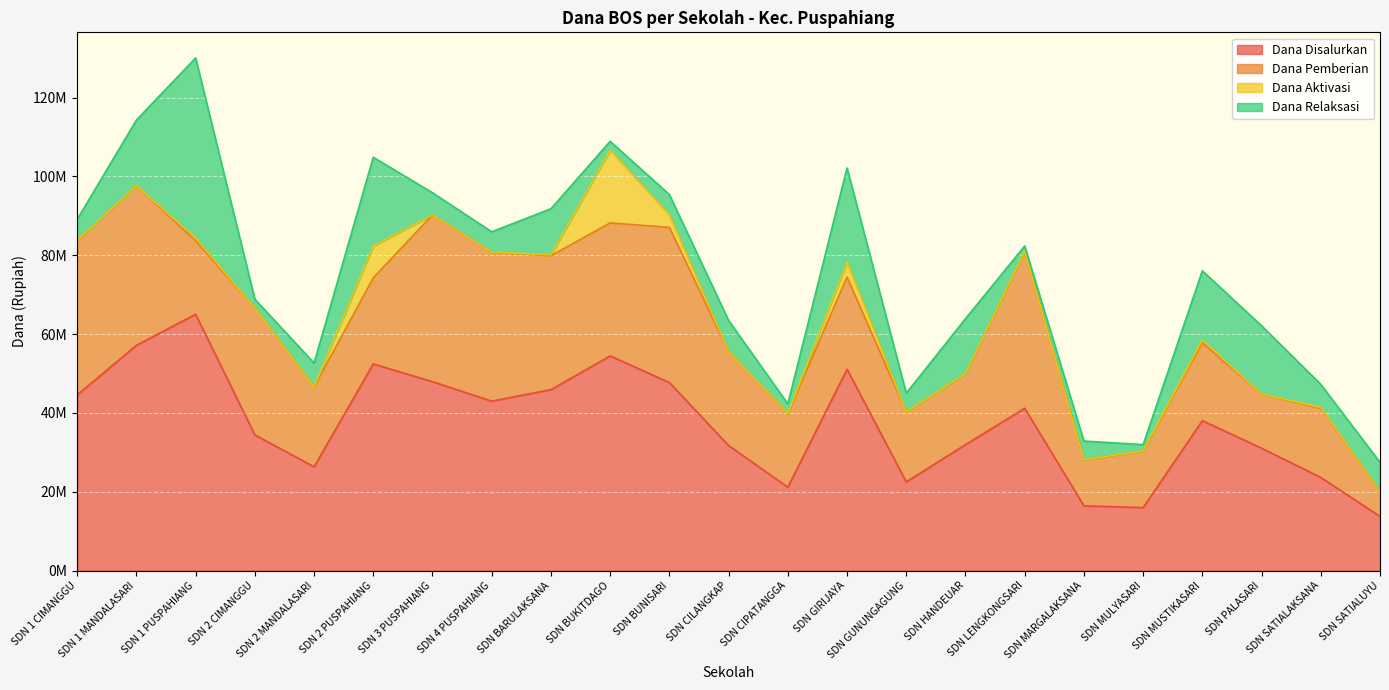

Reading left to right, extract all data points from this chart.

Dana Disalurkan: SDN 1 CIMANGGU=44550000	SDN 1 MANDALASARI=57150000	SDN 1 PUSPAHIANG=65025000	SDN 2 CIMANGGU=34425000	SDN 2 MANDALASARI=26325000	SDN 2 PUSPAHIANG=52425000	SDN 3 PUSPAHIANG=47925000	SDN 4 PUSPAHIANG=42975000	SDN BARULAKSANA=45900000	SDN BUKITDAGO=54450000	SDN BUNISARI=47700000	SDN CILANGKAP=31725000	SDN CIPATANGGA=21150000	SDN GIRIJAYA=51075000	SDN GUNUNGAGUNG=22500000	SDN HANDEUAR=31950000	SDN LENGKONGSARI=41175000	SDN MARGALAKSANA=16425000	SDN MULYASARI=15975000	SDN MUSTIKASARI=38025000	SDN PALASARI=31050000	SDN SATIALAKSANA=23625000	SDN SATIALUYU=13725000
Dana Pemberian: SDN 1 CIMANGGU=39150000	SDN 1 MANDALASARI=40500000	SDN 1 PUSPAHIANG=18675000	SDN 2 CIMANGGU=32175000	SDN 2 MANDALASARI=20250000	SDN 2 PUSPAHIANG=21825000	SDN 3 PUSPAHIANG=42300000	SDN 4 PUSPAHIANG=37800000	SDN BARULAKSANA=33975000	SDN BUKITDAGO=33750000	SDN BUNISARI=39375000	SDN CILANGKAP=23850000	SDN CIPATANGGA=18675000	SDN GIRIJAYA=23400000	SDN GUNUNGAGUNG=17775000	SDN HANDEUAR=18000000	SDN LENGKONGSARI=39825000	SDN MARGALAKSANA=11700000	SDN MULYASARI=14400000	SDN MUSTIKASARI=19800000	SDN PALASARI=13725000	SDN SATIALAKSANA=17550000	SDN SATIALUYU=6300000
Dana Aktivasi: SDN 1 CIMANGGU=0	SDN 1 MANDALASARI=0	SDN 1 PUSPAHIANG=675000	SDN 2 CIMANGGU=0	SDN 2 MANDALASARI=0	SDN 2 PUSPAHIANG=8100000	SDN 3 PUSPAHIANG=0	SDN 4 PUSPAHIANG=0	SDN BARULAKSANA=225000	SDN BUKITDAGO=18450000	SDN BUNISARI=3150000	SDN CILANGKAP=0	SDN CIPATANGGA=0	SDN GIRIJAYA=3825000	SDN GUNUNGAGUNG=0	SDN HANDEUAR=0	SDN LENGKONGSARI=0	SDN MARGALAKSANA=0	SDN MULYASARI=0	SDN MUSTIKASARI=675000	SDN PALASARI=0	SDN SATIALAKSANA=225000	SDN SATIALUYU=0
Dana Relaksasi: SDN 1 CIMANGGU=5400000	SDN 1 MANDALASARI=16650000	SDN 1 PUSPAHIANG=45675000	SDN 2 CIMANGGU=2250000	SDN 2 MANDALASARI=6075000	SDN 2 PUSPAHIANG=22500000	SDN 3 PUSPAHIANG=5625000	SDN 4 PUSPAHIANG=5175000	SDN BARULAKSANA=11700000	SDN BUKITDAGO=2250000	SDN BUNISARI=5175000	SDN CILANGKAP=7875000	SDN CIPATANGGA=2475000	SDN GIRIJAYA=23850000	SDN GUNUNGAGUNG=4725000	SDN HANDEUAR=13950000	SDN LENGKONGSARI=1350000	SDN MARGALAKSANA=4725000	SDN MULYASARI=1575000	SDN MUSTIKASARI=17550000	SDN PALASARI=17325000	SDN SATIALAKSANA=5850000	SDN SATIALUYU=7425000